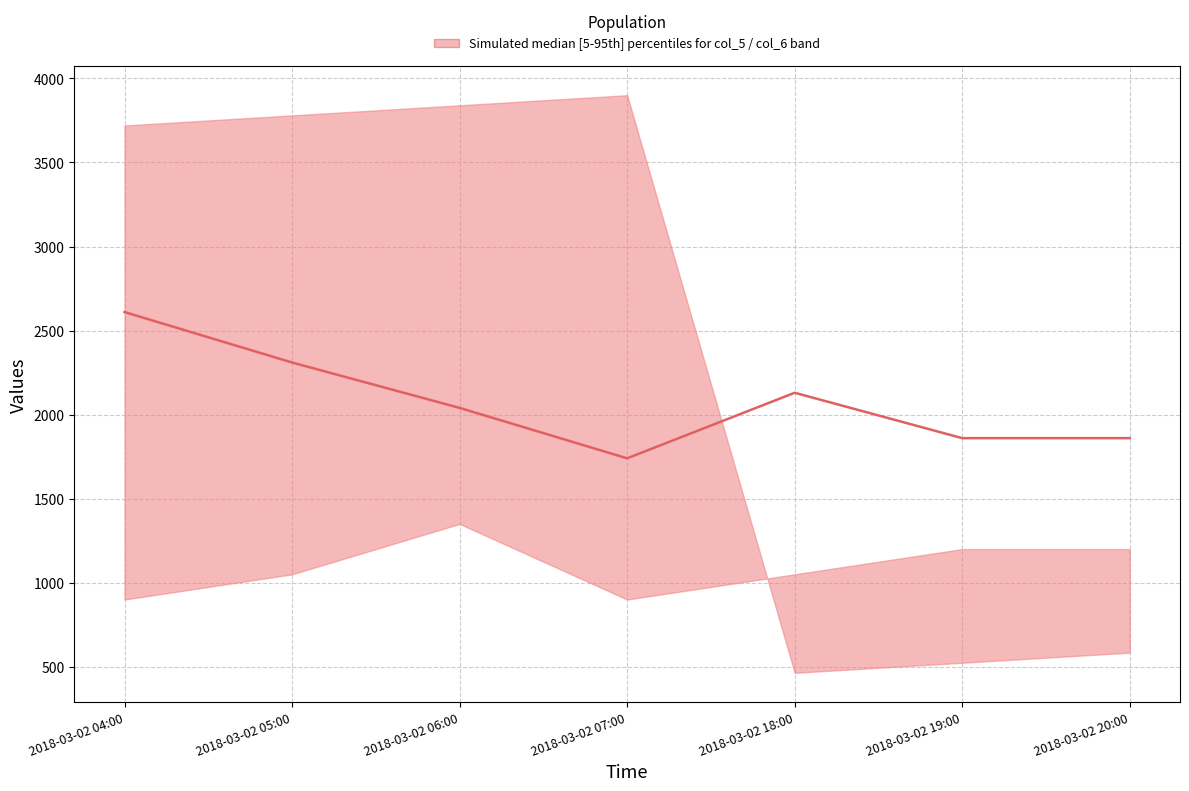

Reading left to right, list all the values displayed in this chart.

2610.0	2310.0	2040.0	1740.0	2130.0	1860.0	1860.0